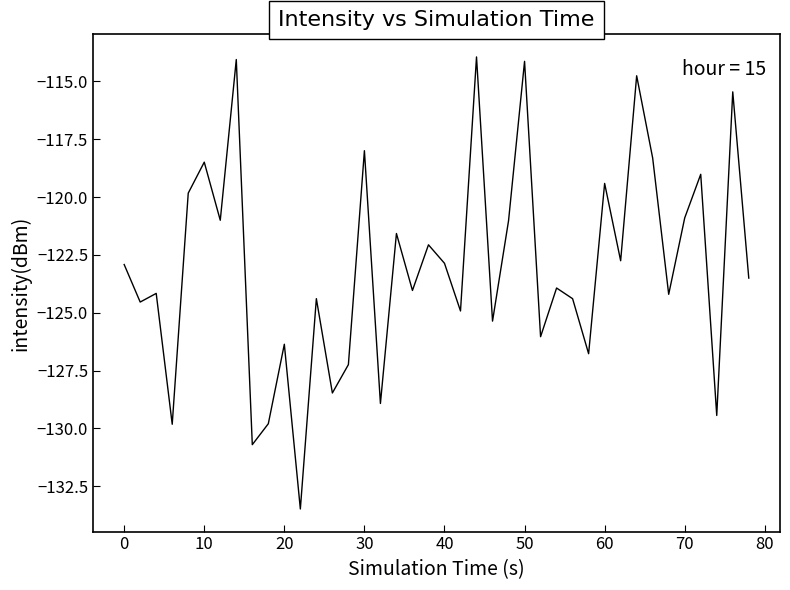

What is the greatest value displayed?

-113.9